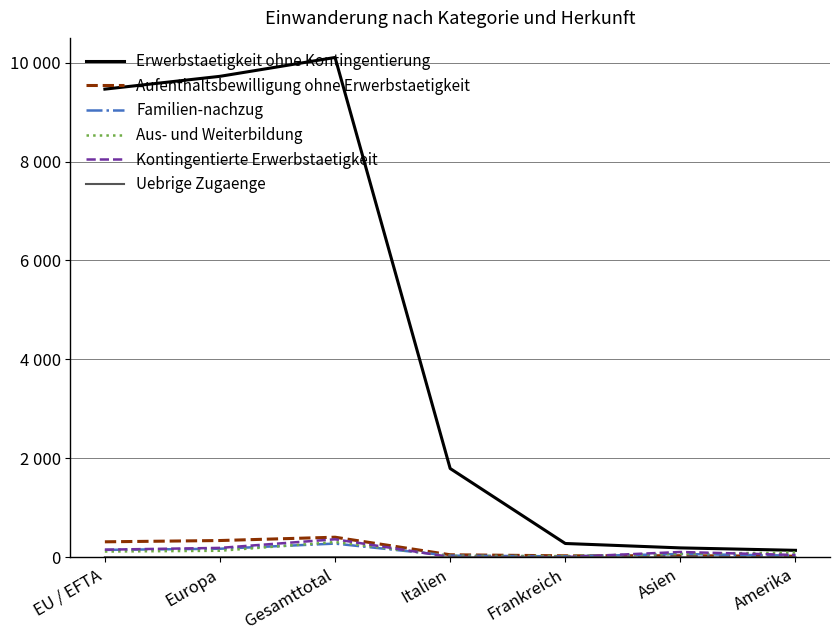

Which category has the highest value in the Aus- und Weiterbildung series?

Gesamttotal